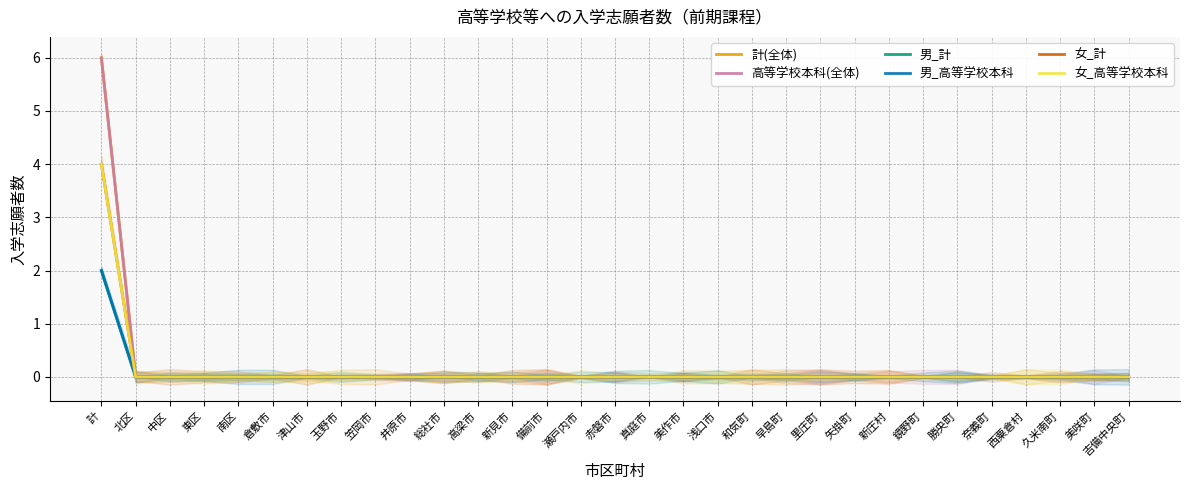

How many 女_計 values are between 0 and 1?

30